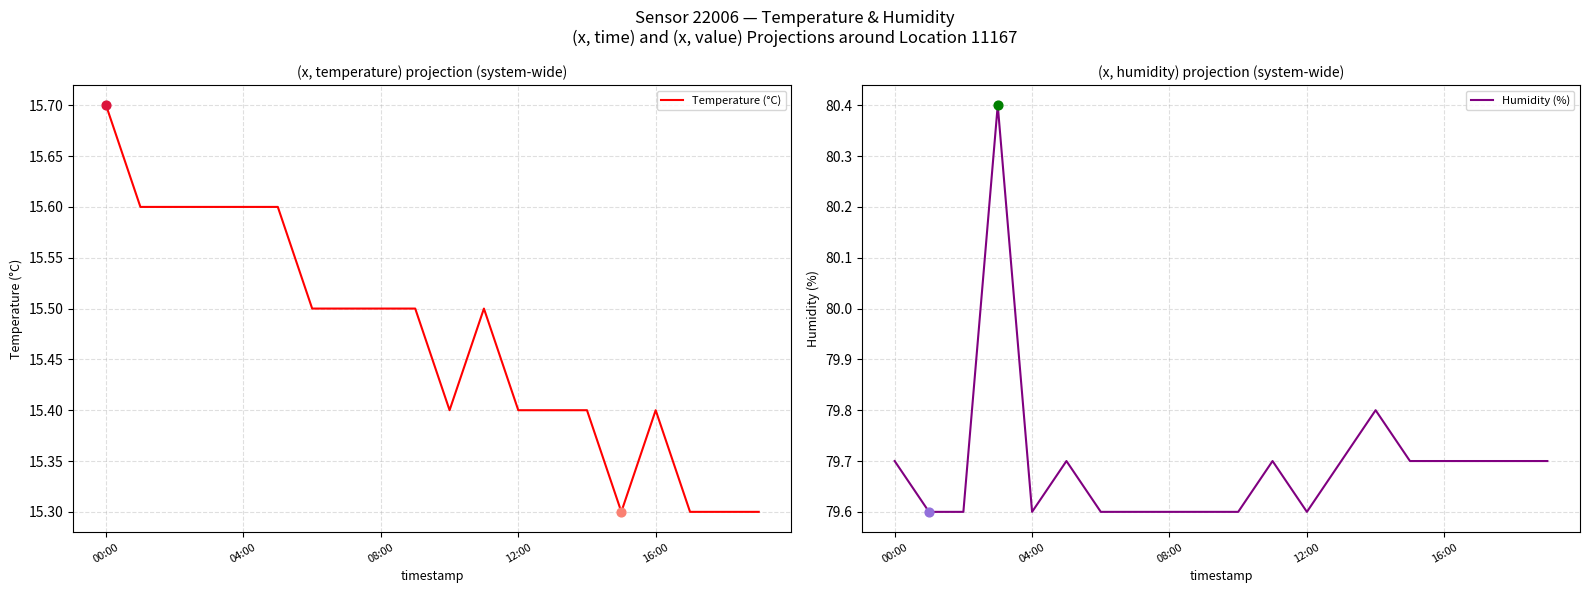

True or false: Temperature (°C) has a value of 27.5 at 16:00.

False